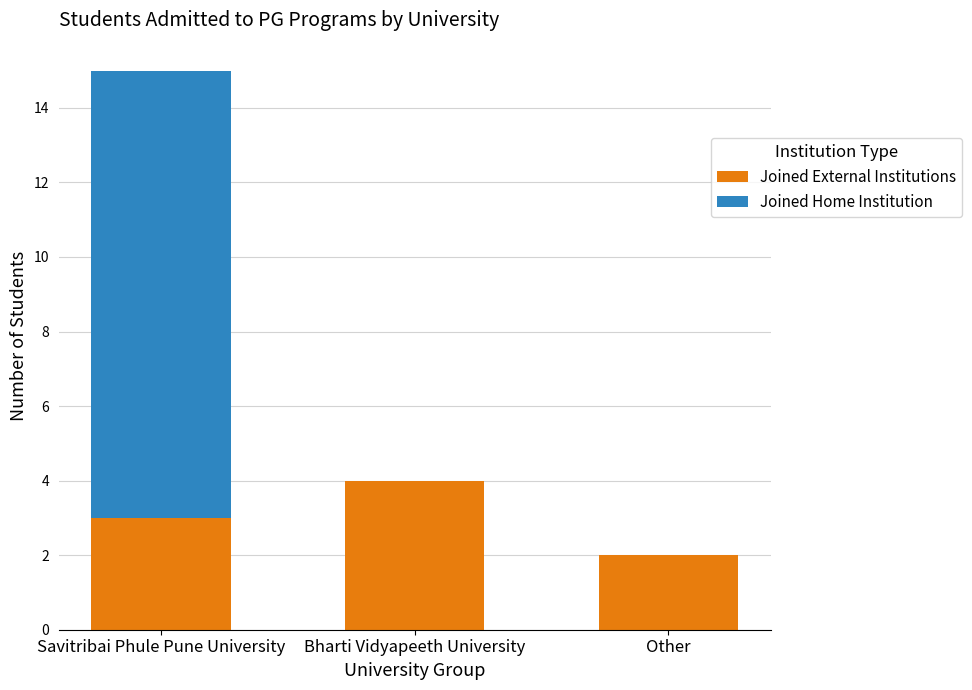

What are all the series names shown in the legend?

Joined External Institutions, Joined Home Institution